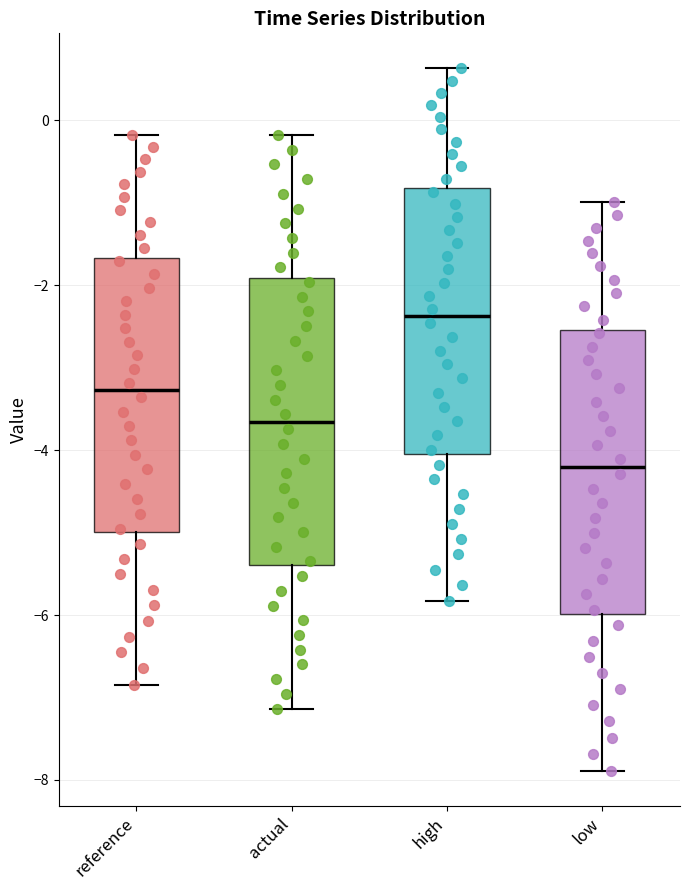

Which box has the lowest median line?

low